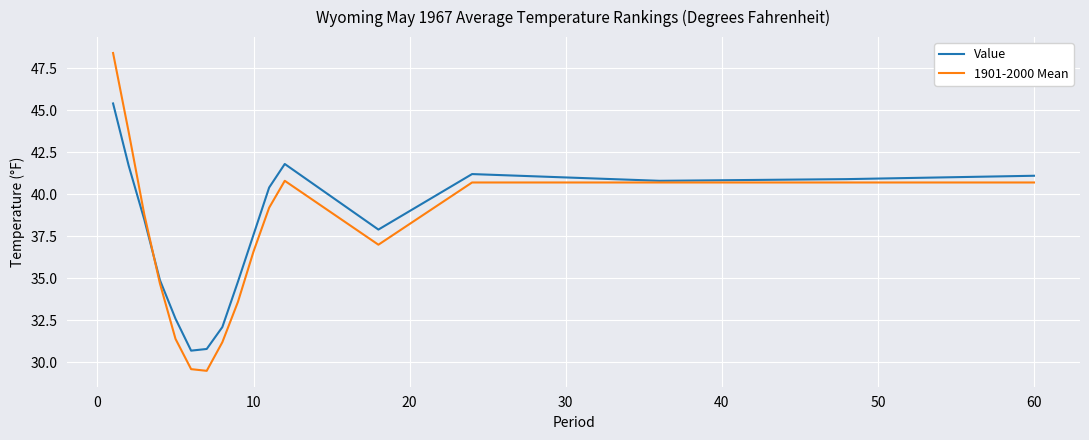

What is the smallest value displayed?

29.5